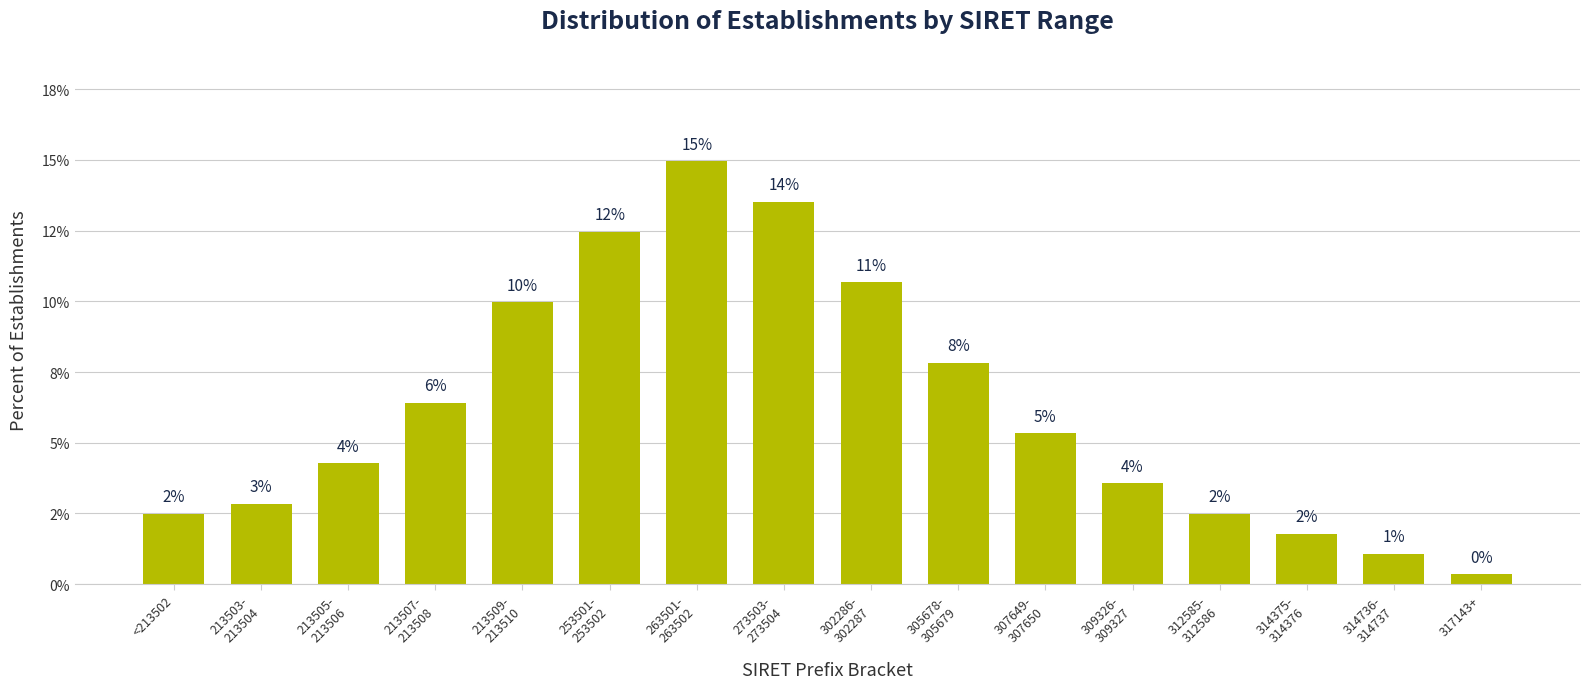

Are the bars horizontal?

No